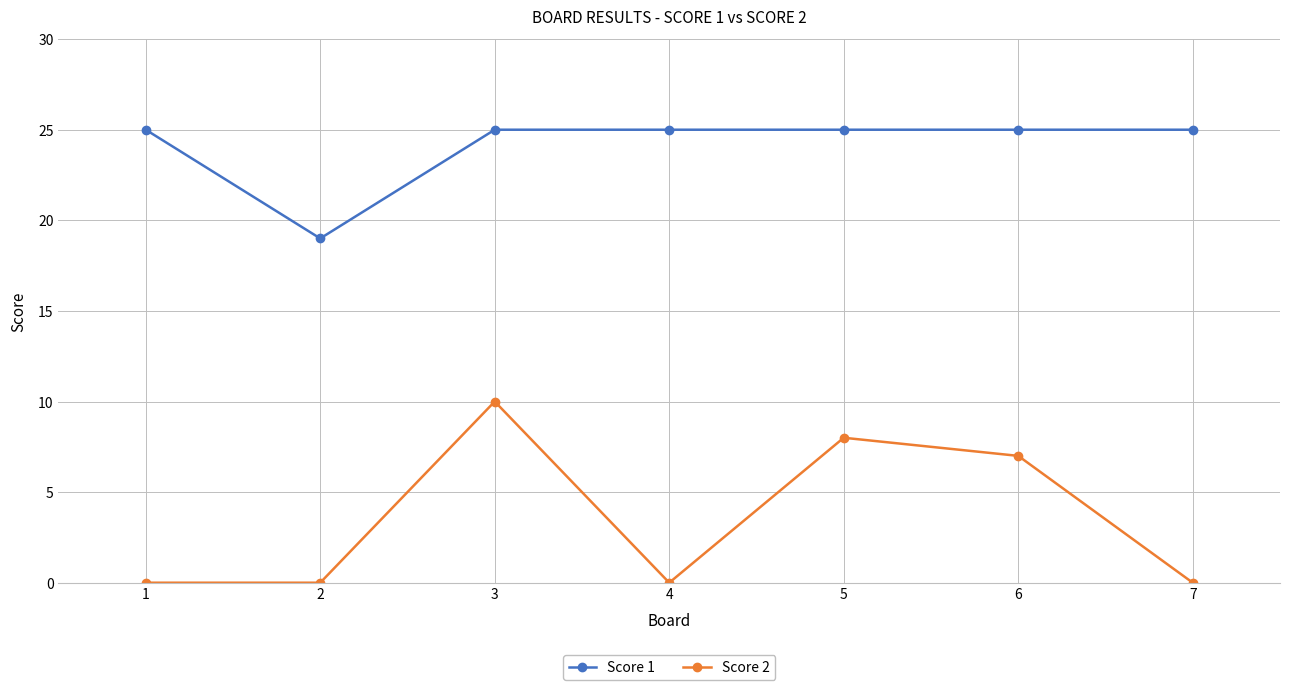

Does the chart display data point markers on the line(s)?

Yes